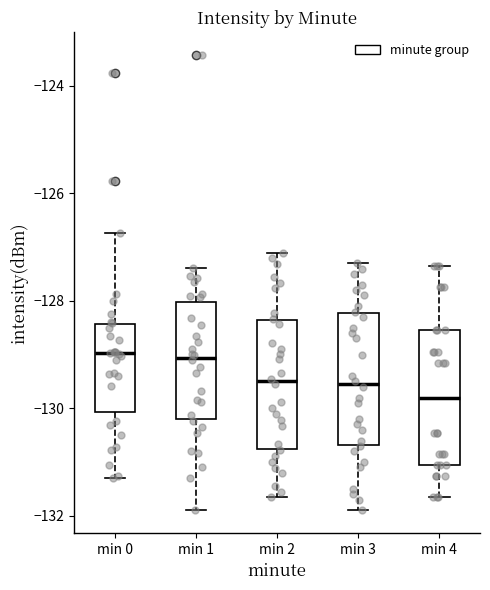

Where does the median line of the box for min 3 sit on the y-axis? The values are not printed on the chart, so give them approximately, as read against the axis.

-129.6